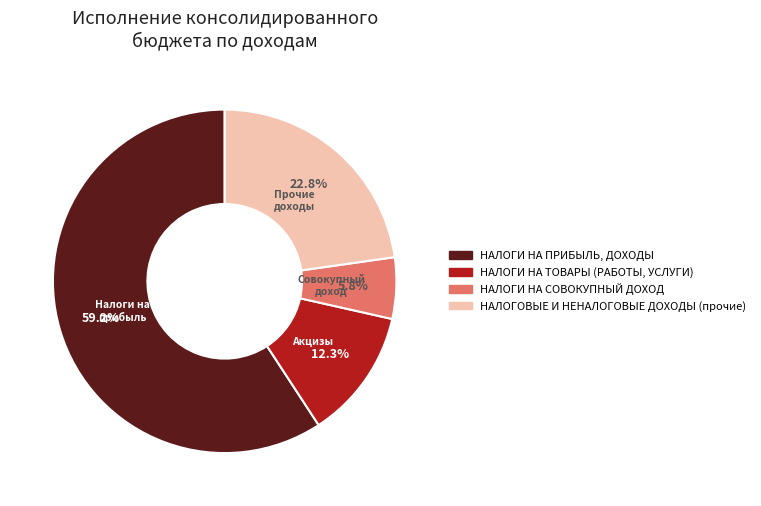

To the nearest percent, what is the average slice percentage?

25%